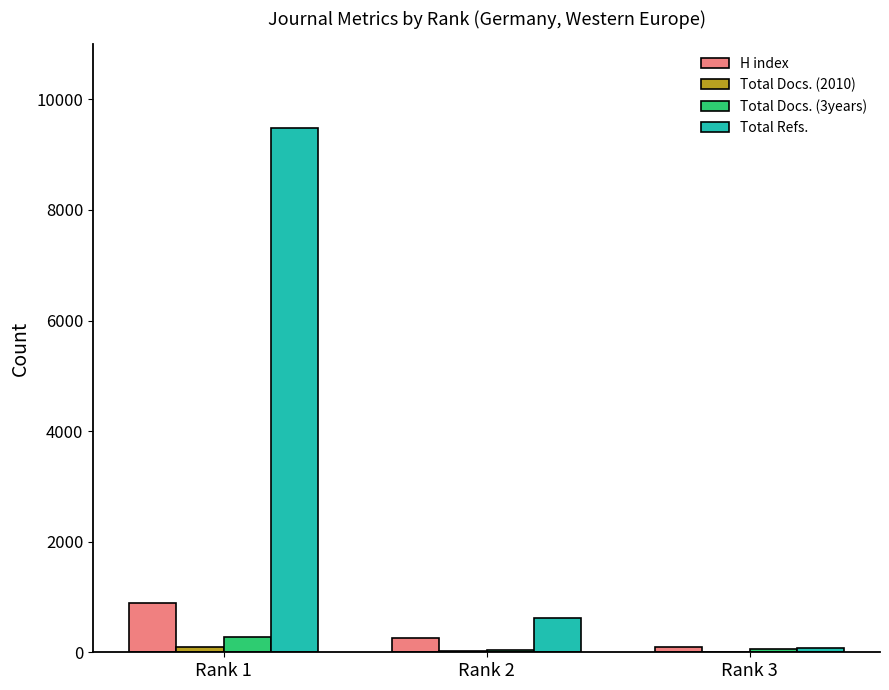

What is the maximum value shown in the chart?

9479